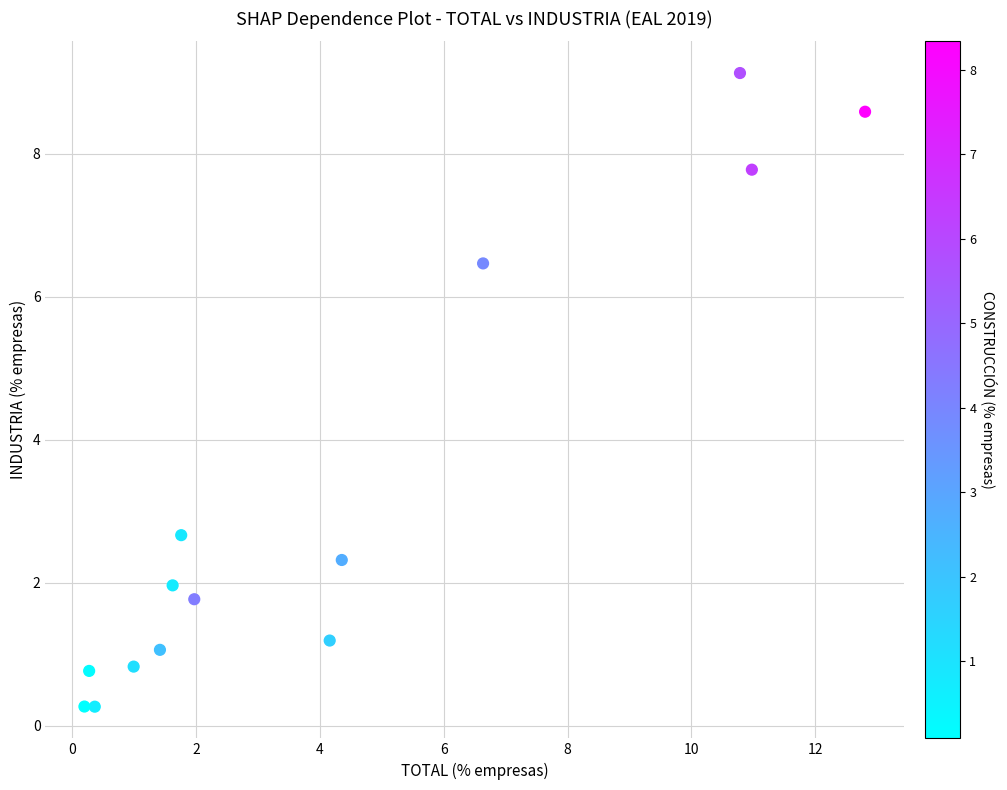

What is the range of X values (max minus min)?

12.6